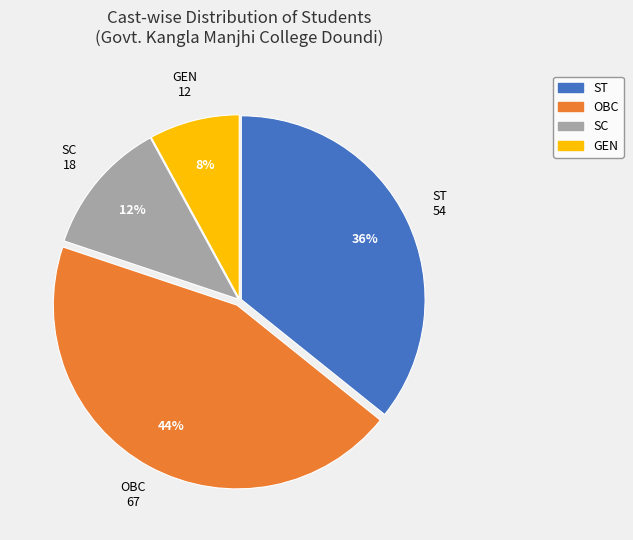

Rank the categories by value from highest to lowest.

OBC, ST, SC, GEN